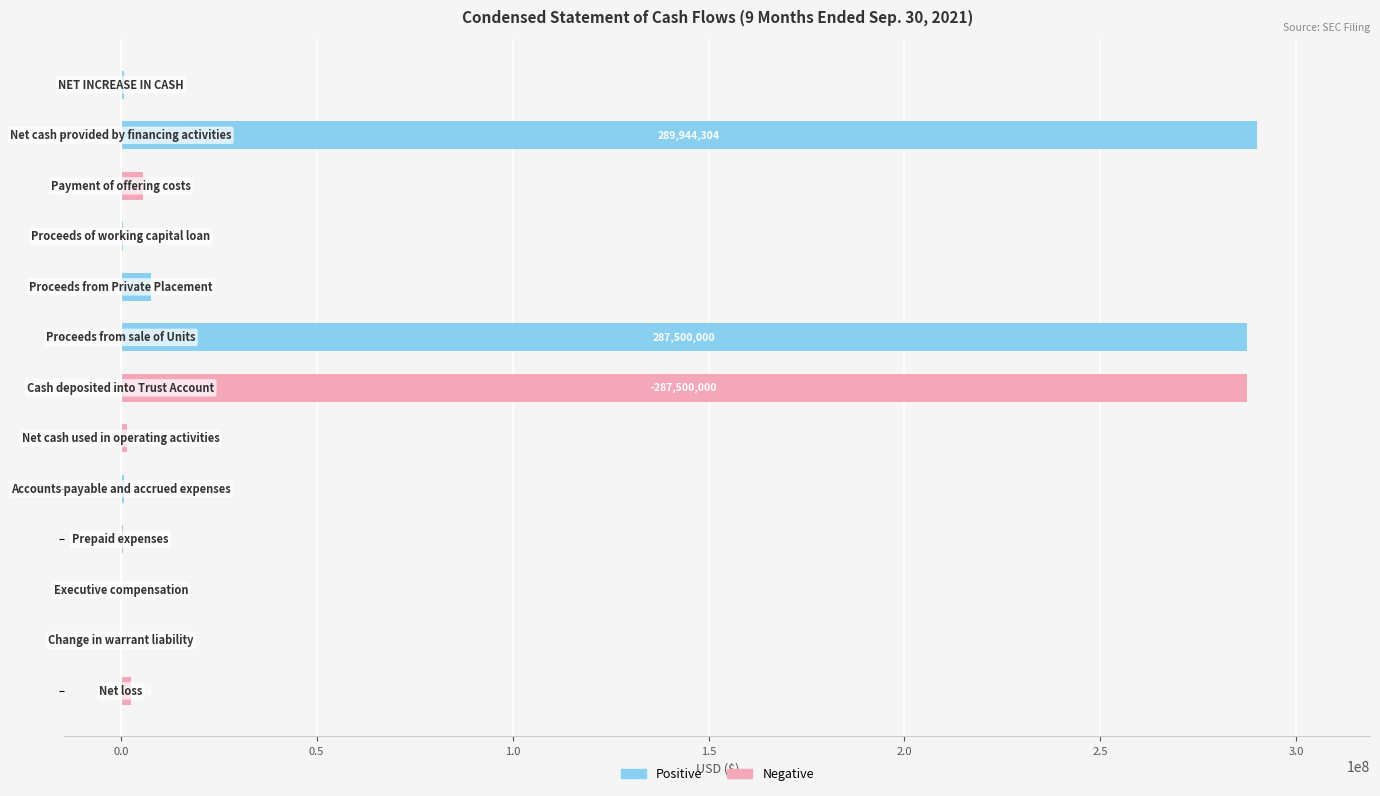

How many bars are there in total?

26